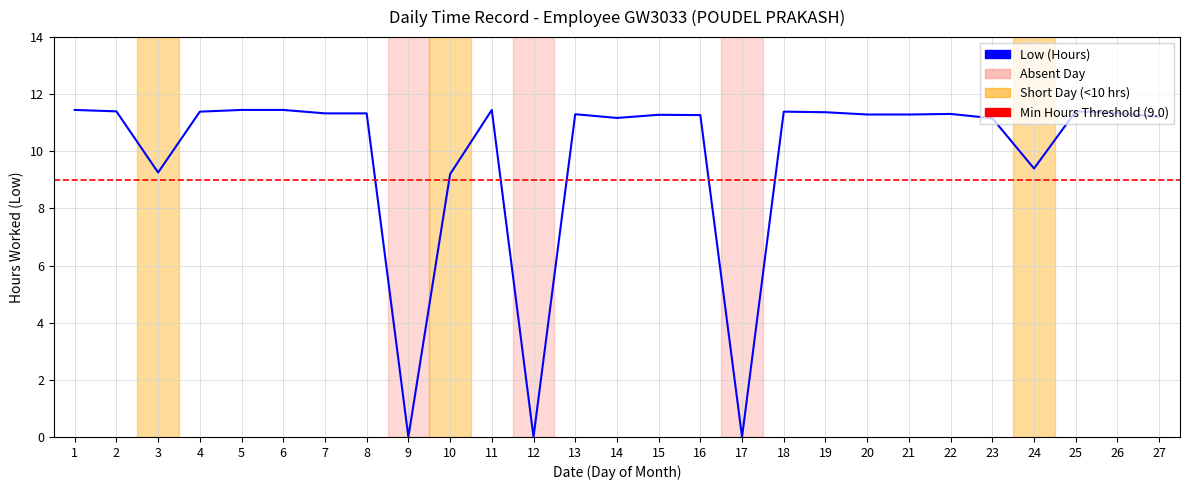

Rank the categories by value from highest to lowest.

1, 5, 6, 11, 2, 25, 4, 18, 19, 26, 7, 8, 22, 13, 20, 21, 15, 16, 27, 14, 23, 24, 3, 10, 9, 12, 17